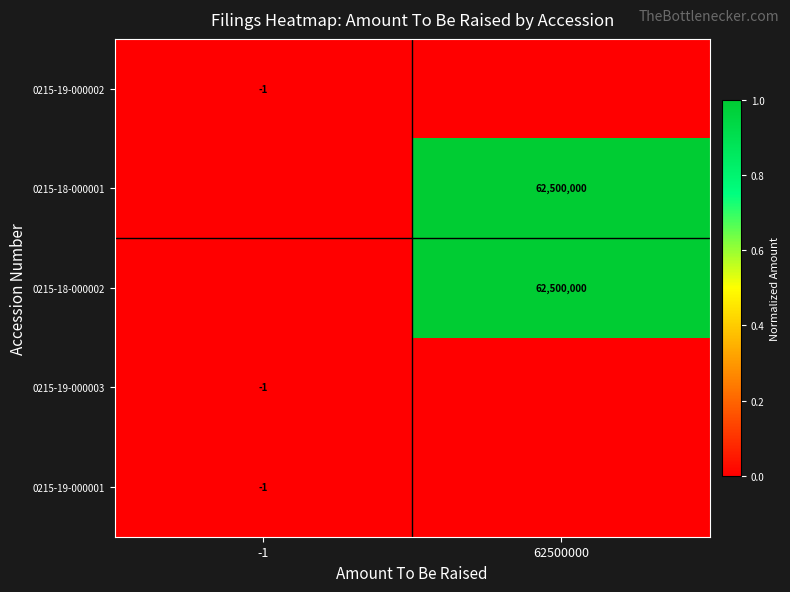

True or false: 0215-19-000003 has a value of -1 at -1.

True